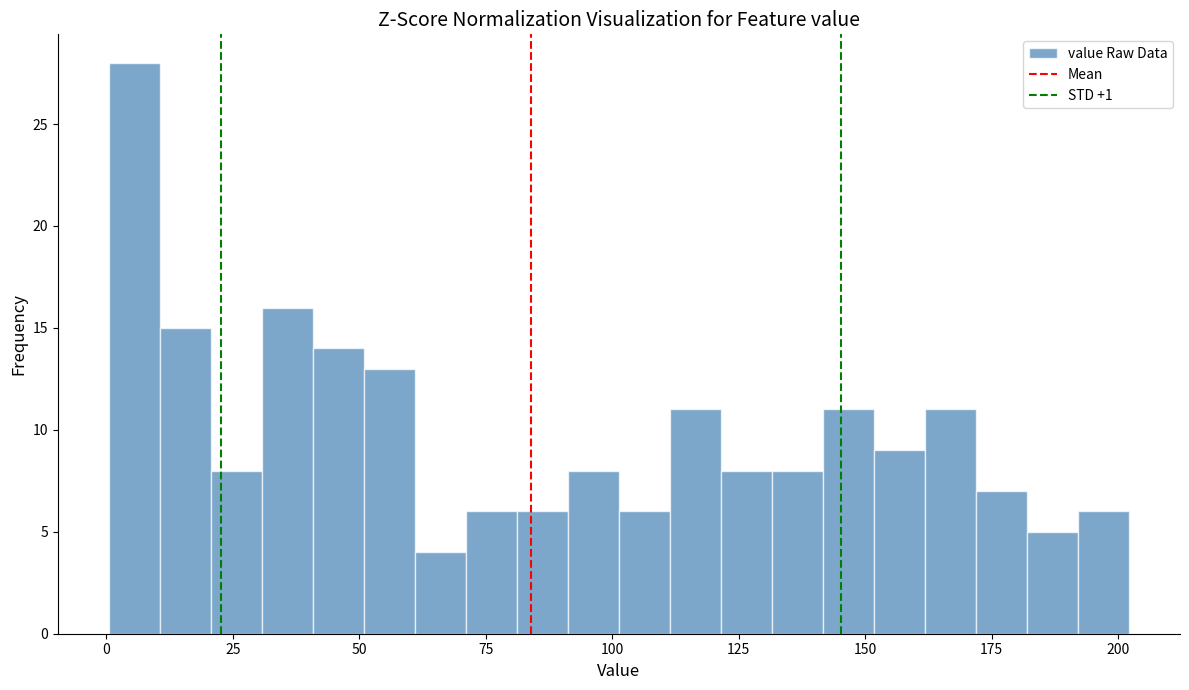

Read against the x-axis, roughly where is the centre of the tallest bar?

5